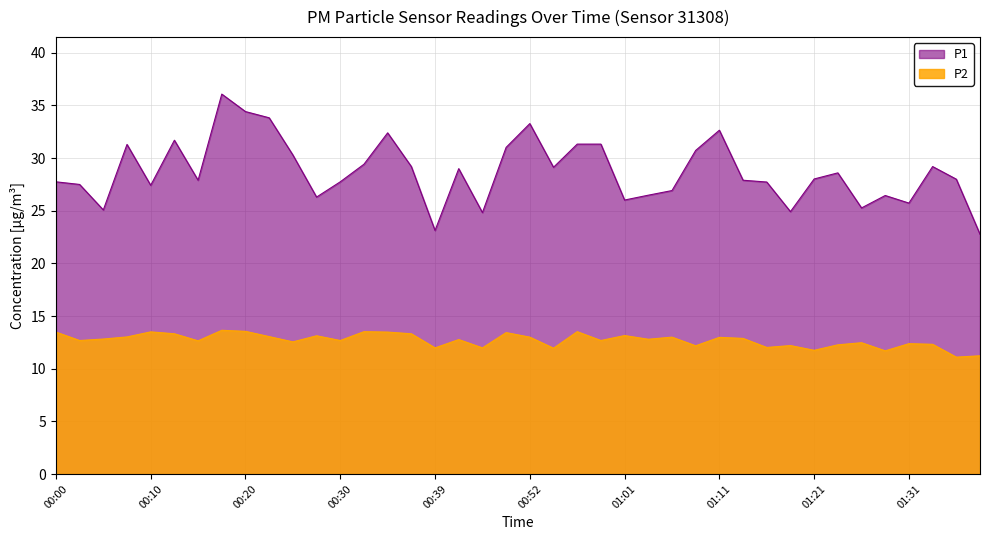

Rank the series by their maximum value, from lowest to highest.

P2, P1